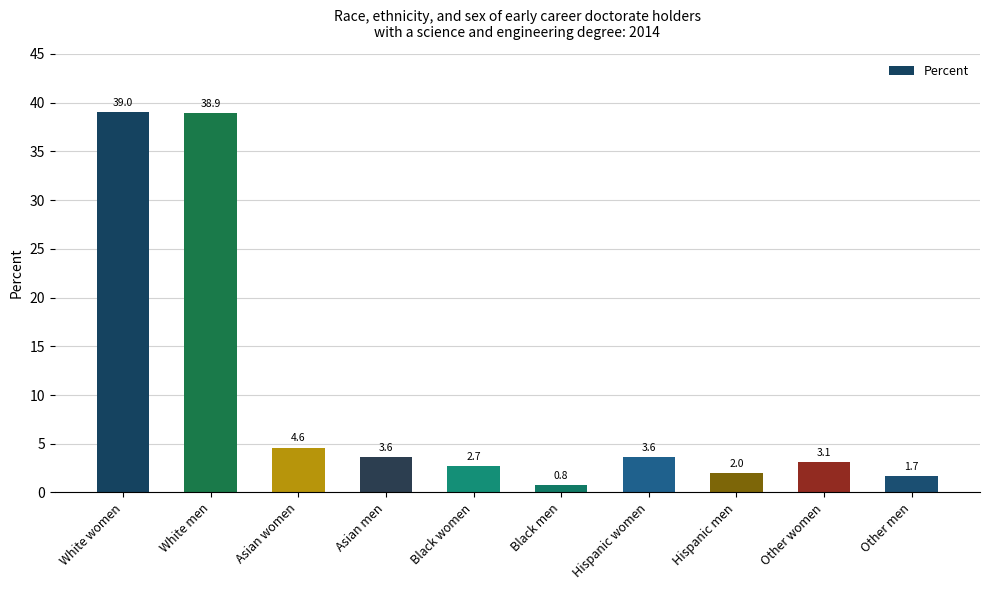

Is it true that the value at Asian women is 4.6?

True